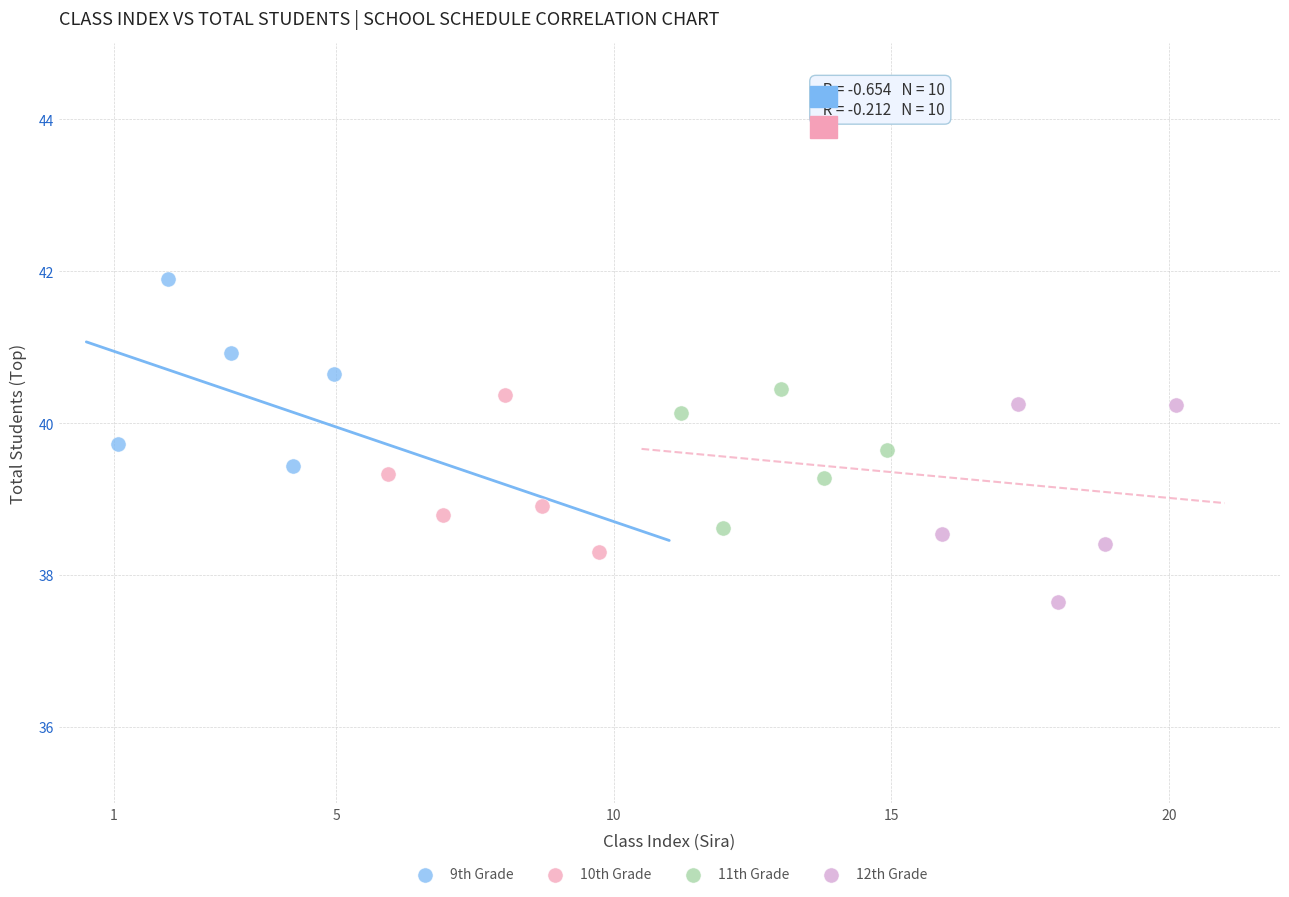

What are all the series names shown in the legend?

9th Grade, 10th Grade, 11th Grade, 12th Grade